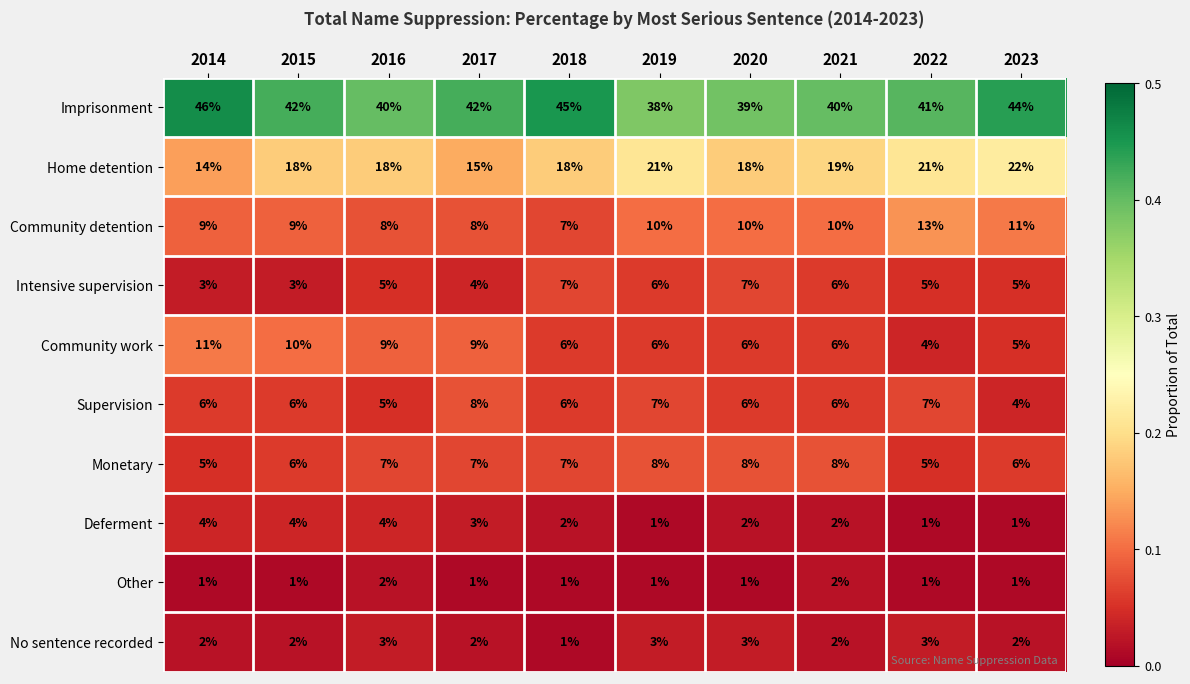

The No sentence recorded series shows 2 at 2017. True or false?

True